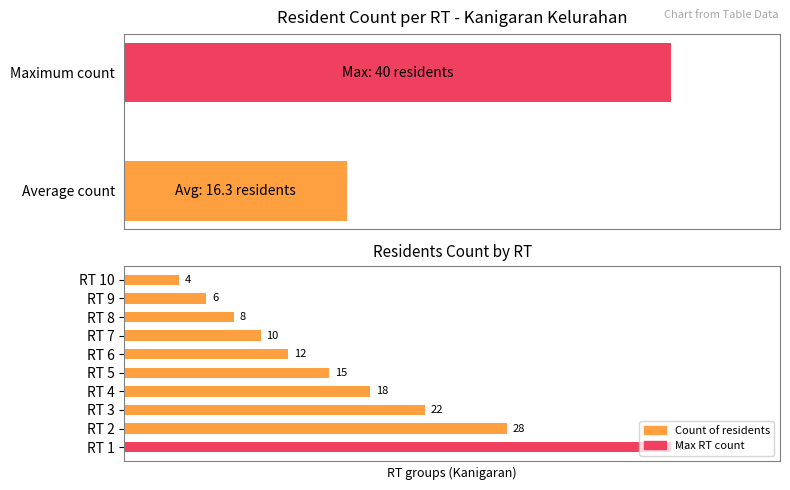

List the labels in order of value, largest first.

RT 1, RT 2, RT 3, RT 4, RT 5, RT 6, RT 7, RT 8, RT 9, RT 10